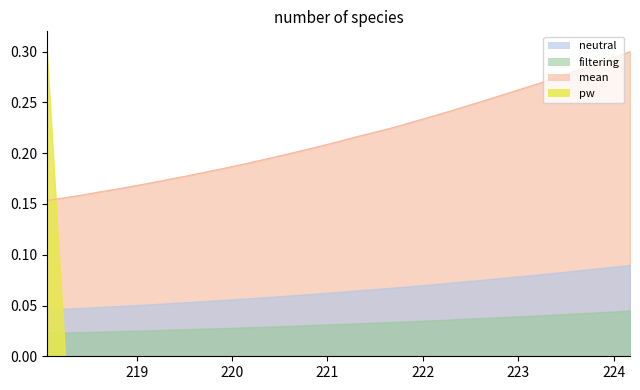

What is the average value?

0.2